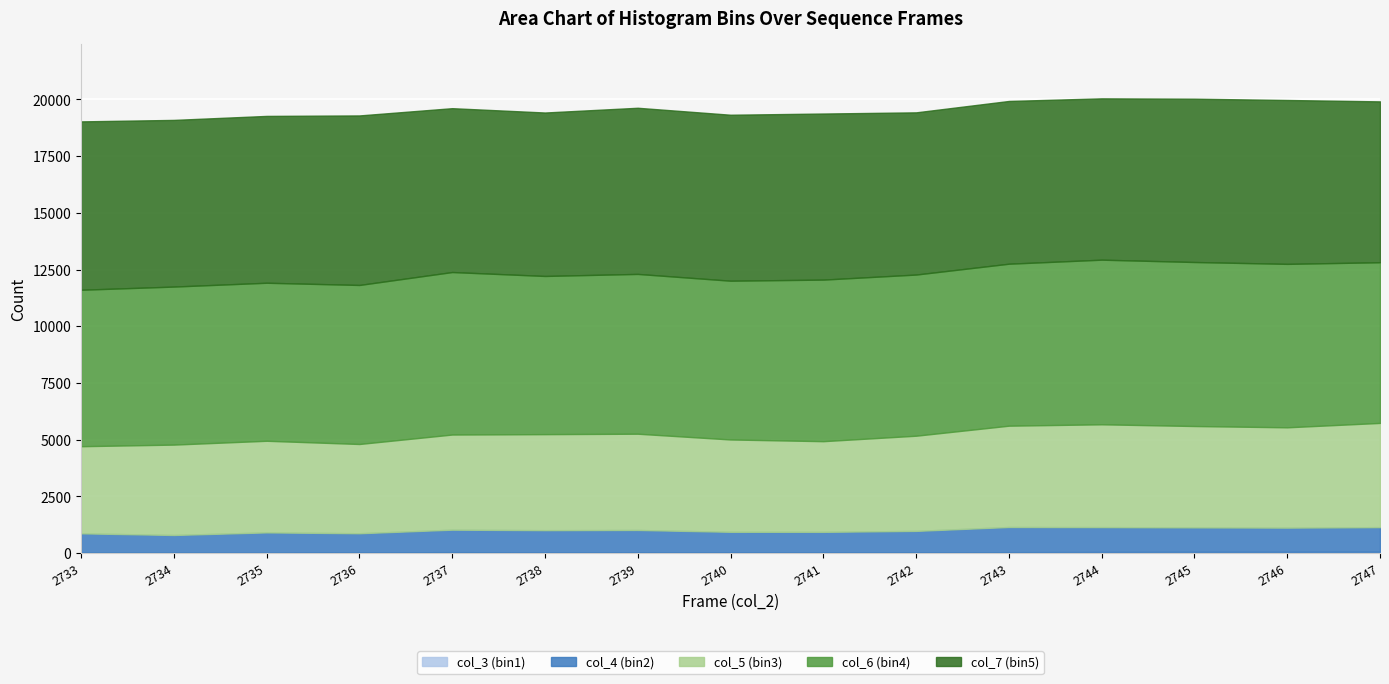

Reading left to right, extract all data points from this chart.

col_3 (bin1): 2733=19	2734=18	2735=16	2736=31	2737=41	2738=32	2739=26	2740=35	2741=29	2742=28	2743=40	2744=46	2745=51	2746=51	2747=56
col_4 (bin2): 2733=852	2734=780	2735=896	2736=843	2737=991	2738=978	2739=993	2740=903	2741=907	2742=950	2743=1110	2744=1099	2745=1082	2746=1071	2747=1088
col_5 (bin3): 2733=3840	2734=3984	2735=4039	2736=3935	2737=4194	2738=4233	2739=4243	2740=4070	2741=3997	2742=4196	2743=4466	2744=4532	2745=4468	2746=4422	2747=4594
col_6 (bin4): 2733=6897	2734=6966	2735=6966	2736=7010	2737=7163	2738=6973	2739=7044	2740=6999	2741=7122	2742=7104	2743=7140	2744=7257	2745=7230	2746=7205	2747=7083
col_7 (bin5): 2733=7422	2734=7347	2735=7354	2736=7473	2737=7223	2738=7205	2739=7324	2740=7316	2741=7321	2742=7150	2743=7174	2744=7111	2745=7199	2746=7224	2747=7091